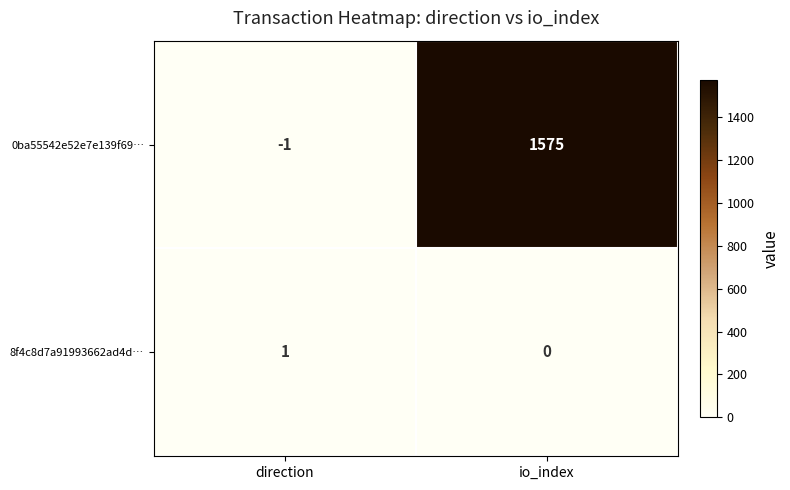

True or false: 0ba55542e52e7e139f69… has a value of -2 at direction.

False